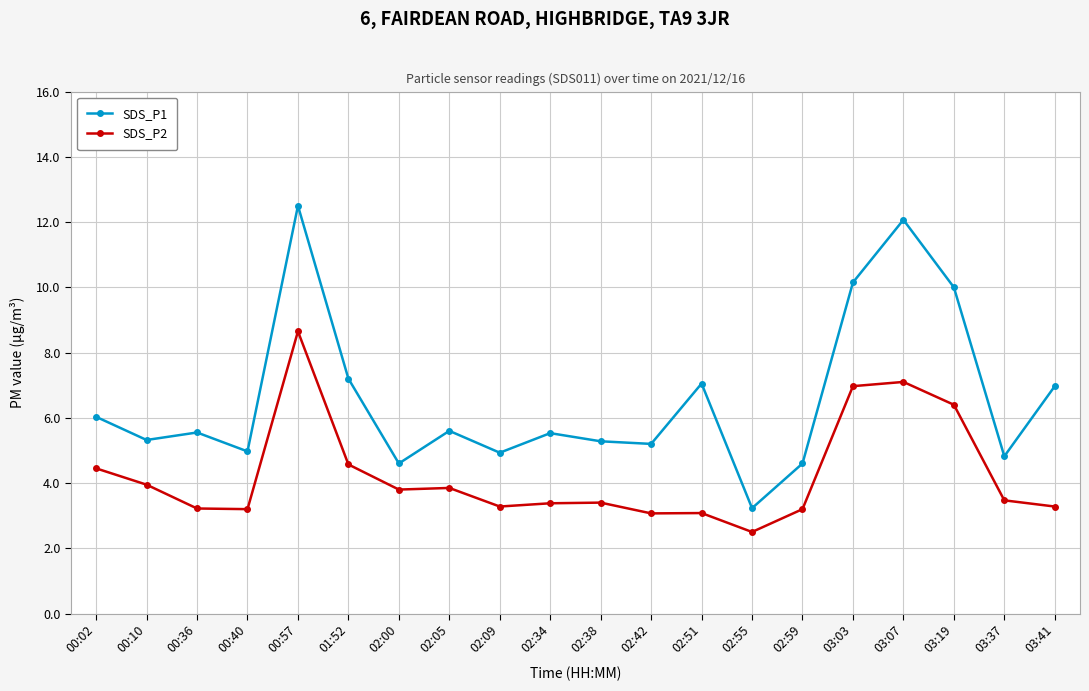

Which series has the largest total across all categories?

SDS_P1